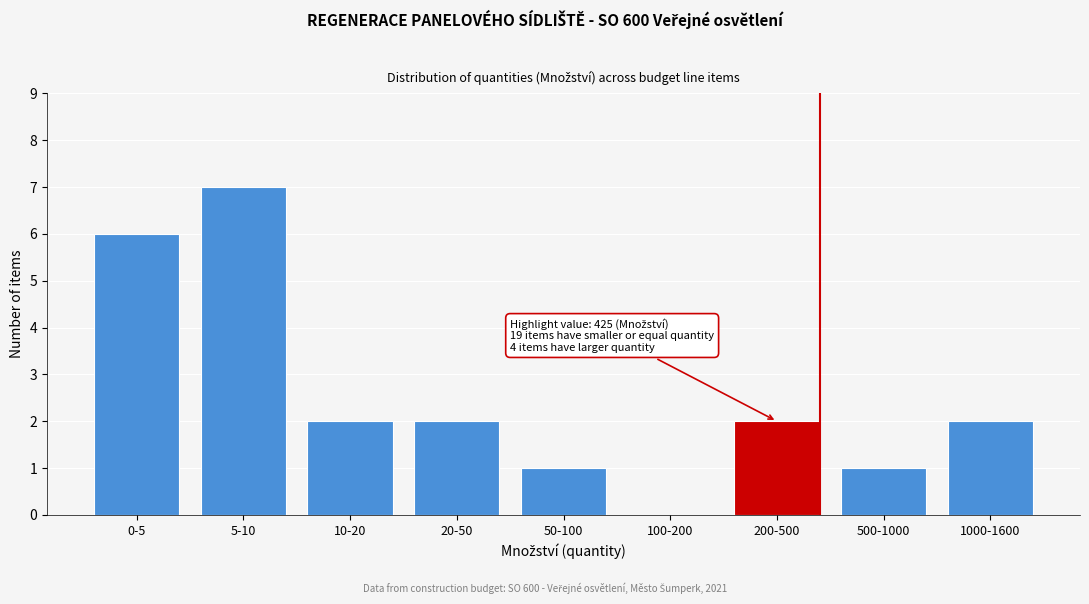

Reading right to left, extract all data points from this chart.

1000-1600=2	500-1000=1	200-500=2	100-200=0	50-100=1	20-50=2	10-20=2	5-10=7	0-5=6